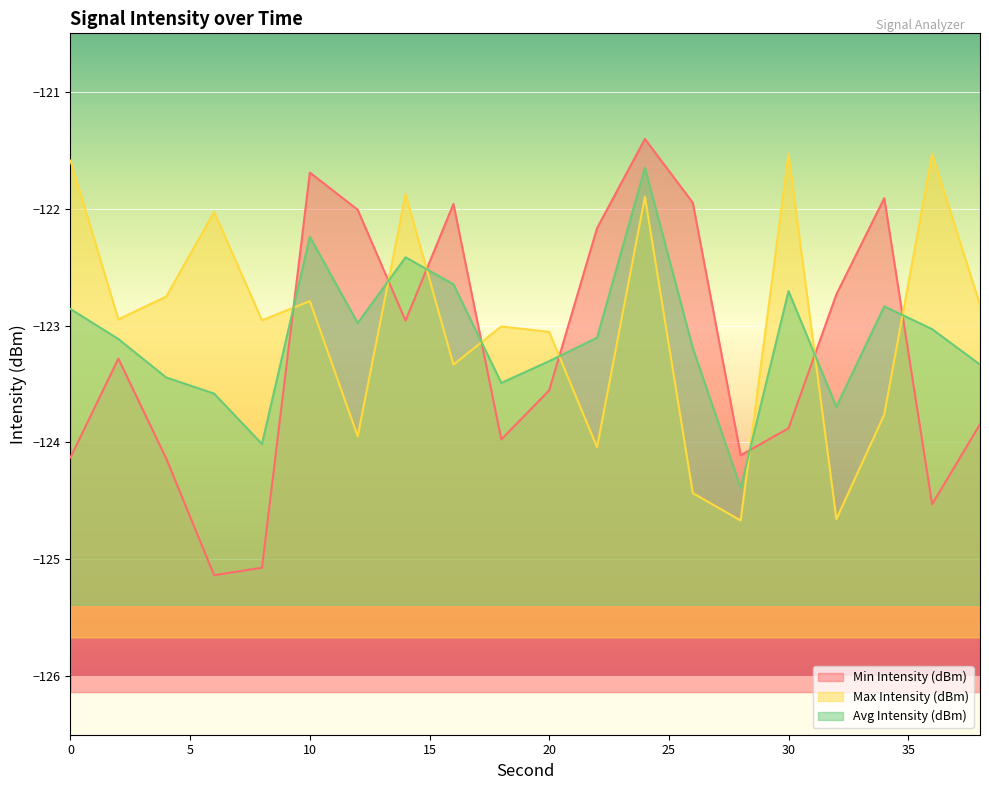

Where is Avg Intensity (dBm) nearest to the value -123?

12